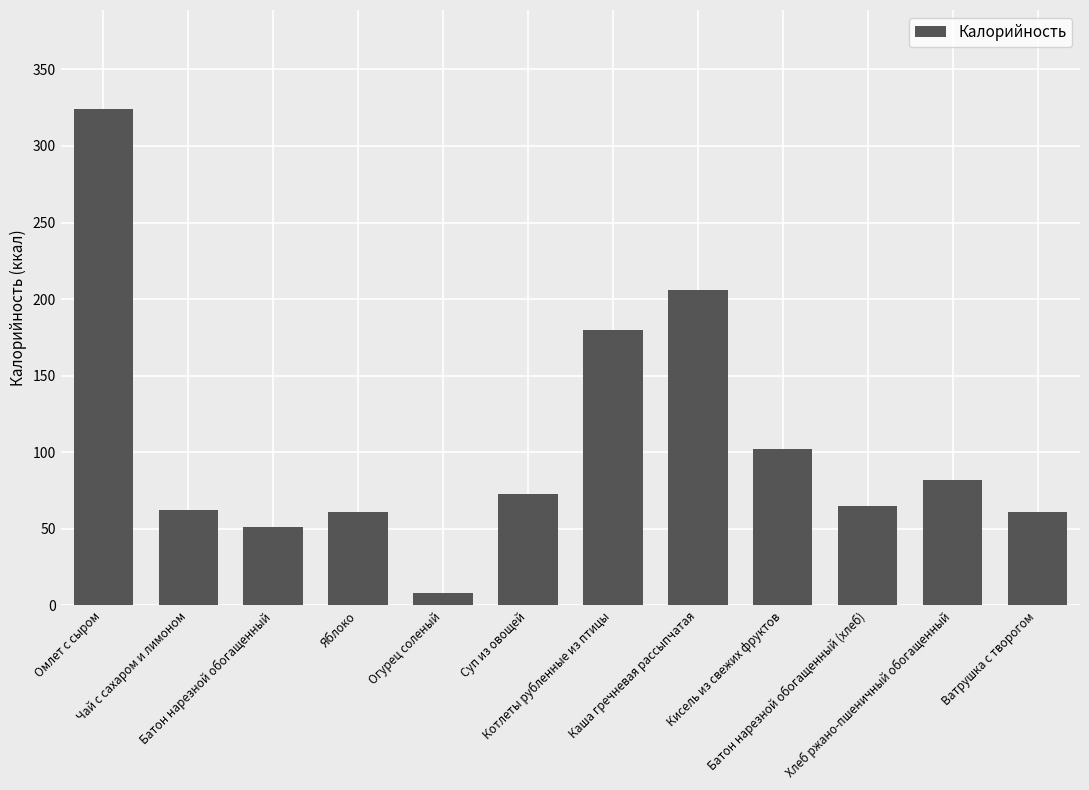

The chart shows a value of 105 at Яблоко. True or false?

False